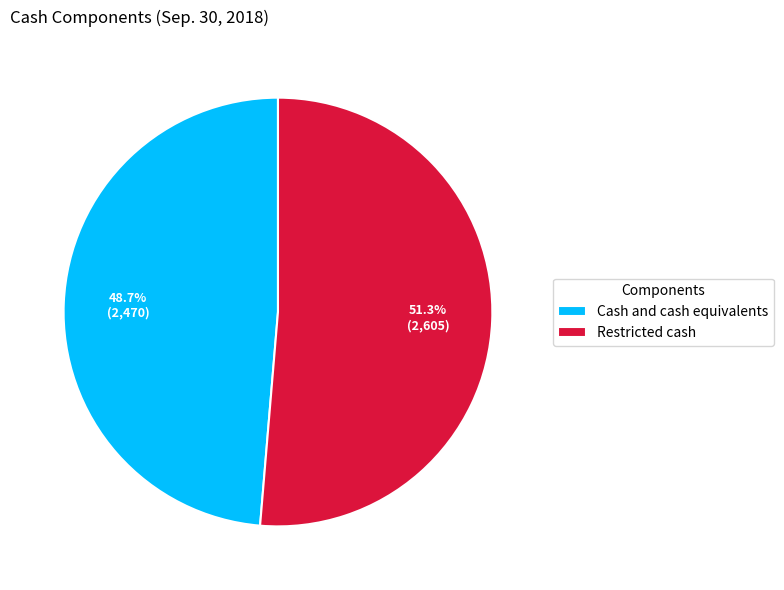

To the nearest percent, what percentage of the pie is Restricted cash?

51%